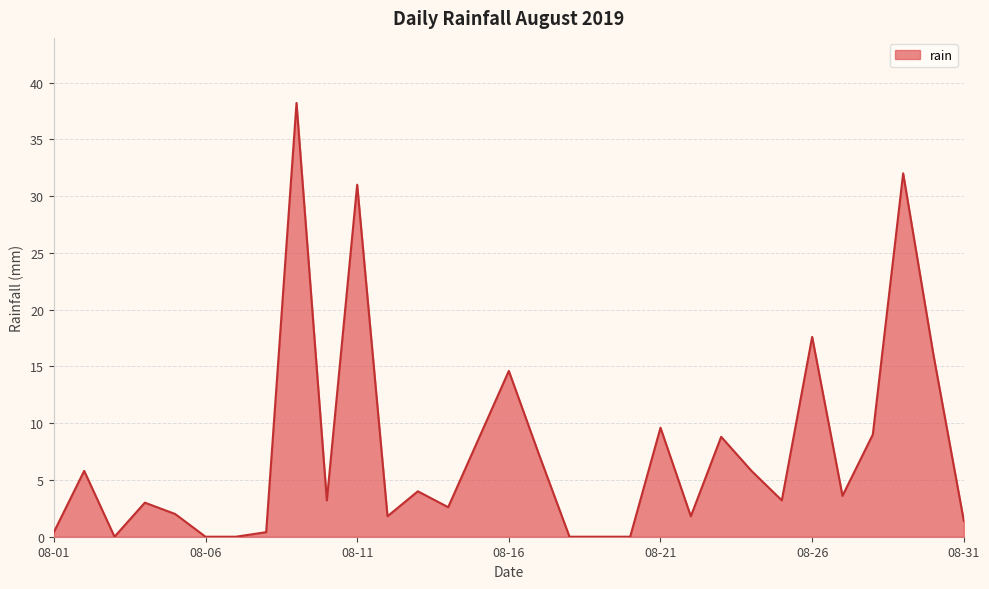

What is the greatest value displayed?

38.2